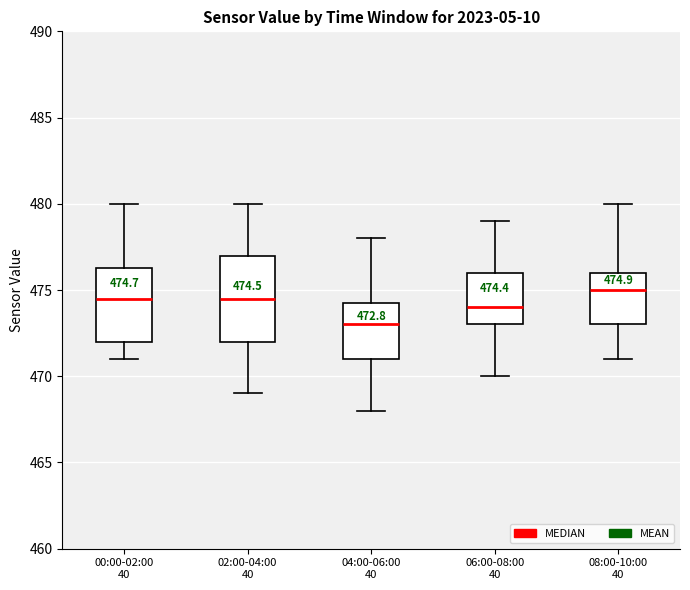

Comparing the boxes themselves (not the whiskers), which one is the tallest?

02:00-04:00 40